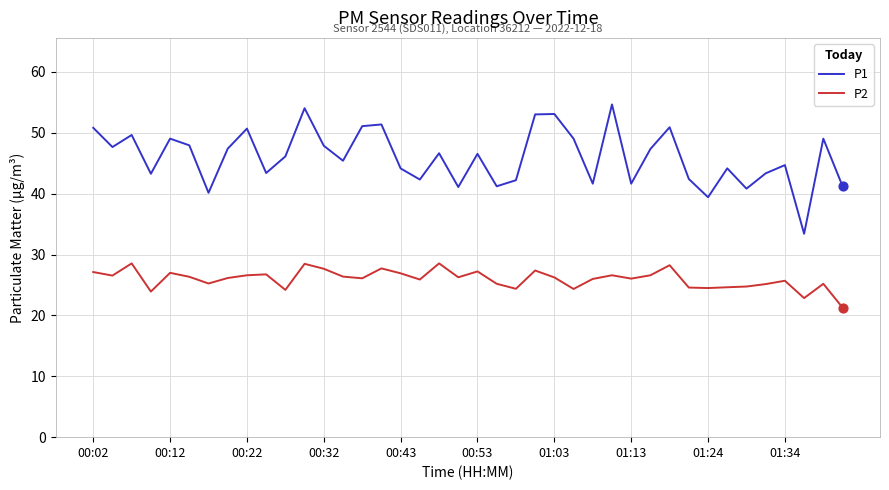

What are all the series names shown in the legend?

P1, P2